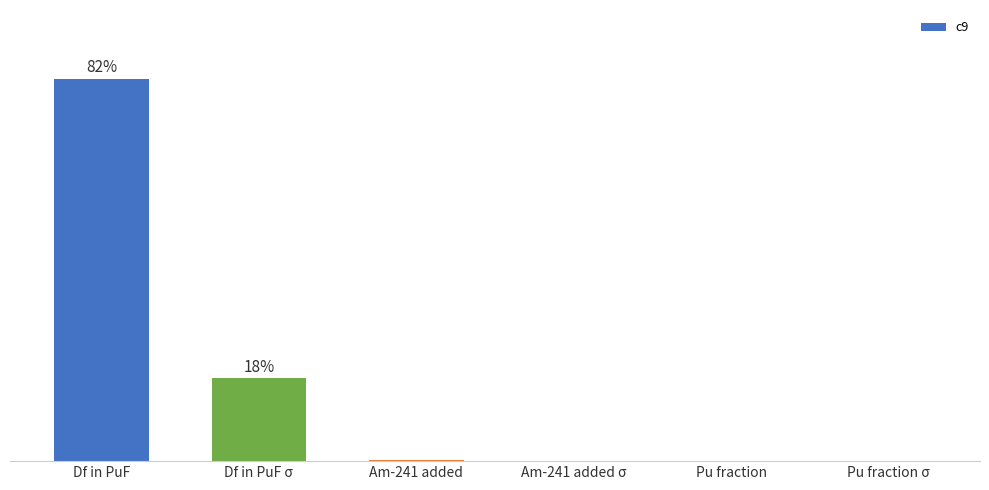

What position from the right is Pu fraction σ?

1